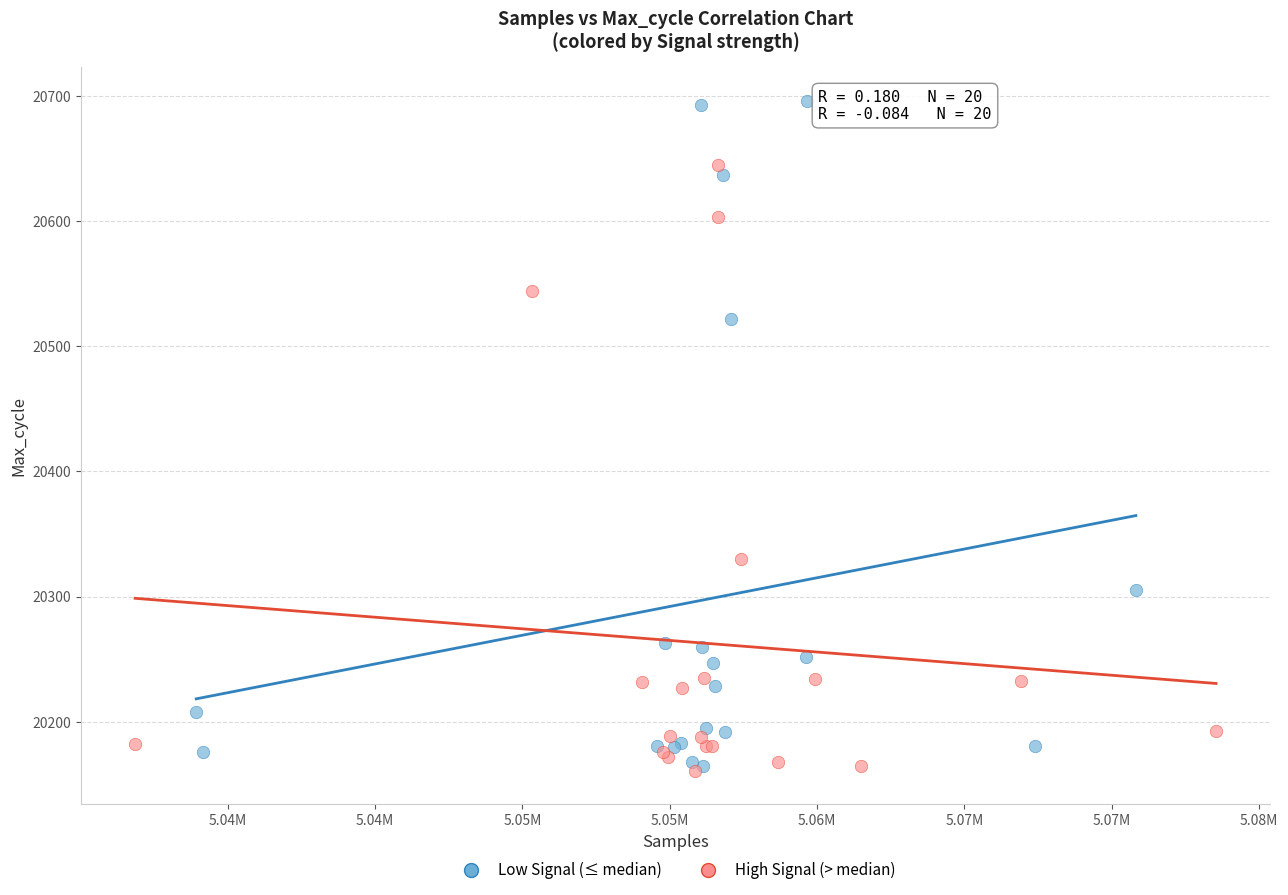

What are all the series names shown in the legend?

Low Signal (≤ median), High Signal (> median)